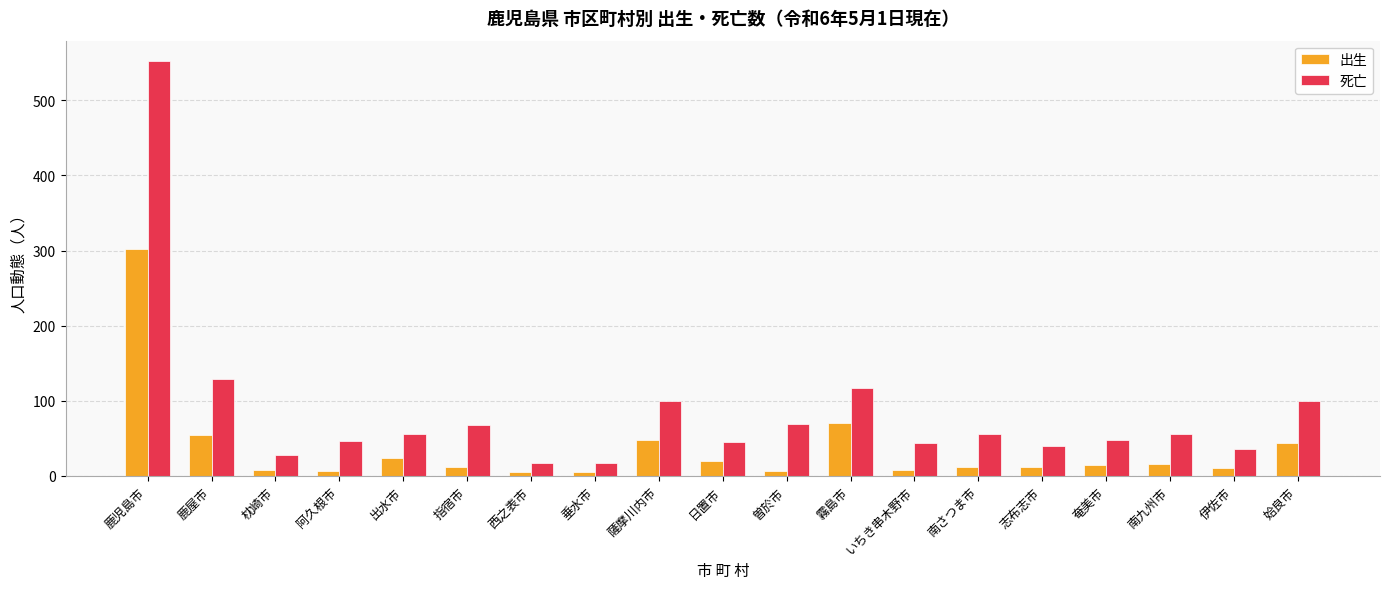

Is the value of 出生 at 鹿屋市 greater than the value of 死亡 at いちき串木野市?

Yes